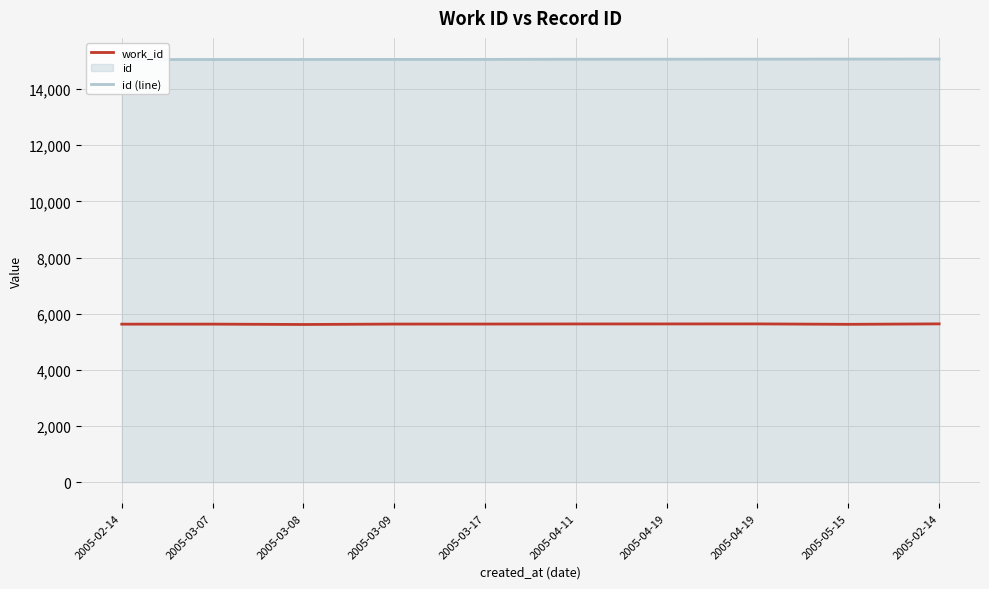

Between 2005-04-11 and 2005-04-19, which series saw the biggest shift?

id (line)